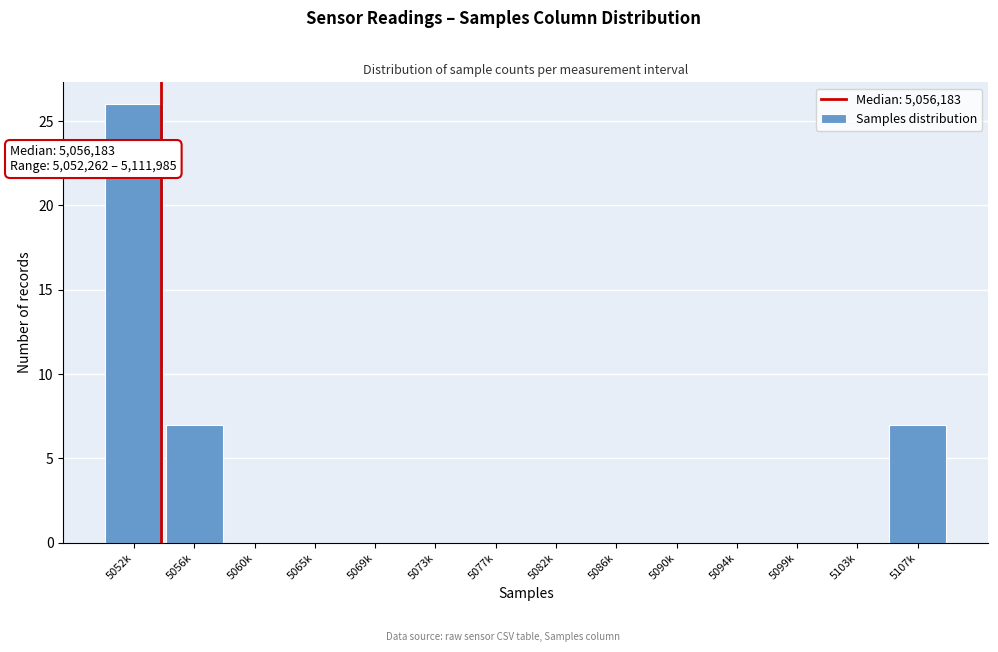

Reading left to right, list all the values displayed in this chart.

5052k=26	5056k=7	5060k=0	5065k=0	5069k=0	5073k=0	5077k=0	5082k=0	5086k=0	5090k=0	5094k=0	5099k=0	5103k=0	5107k=7